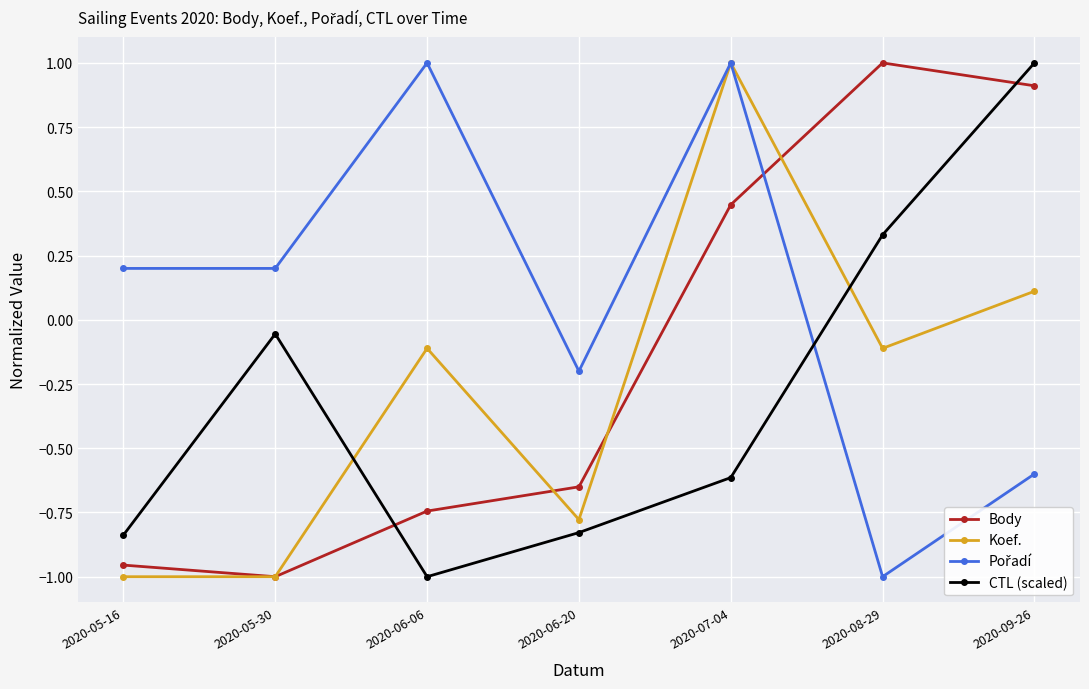

Is this an area chart (filled region under the line)?

No